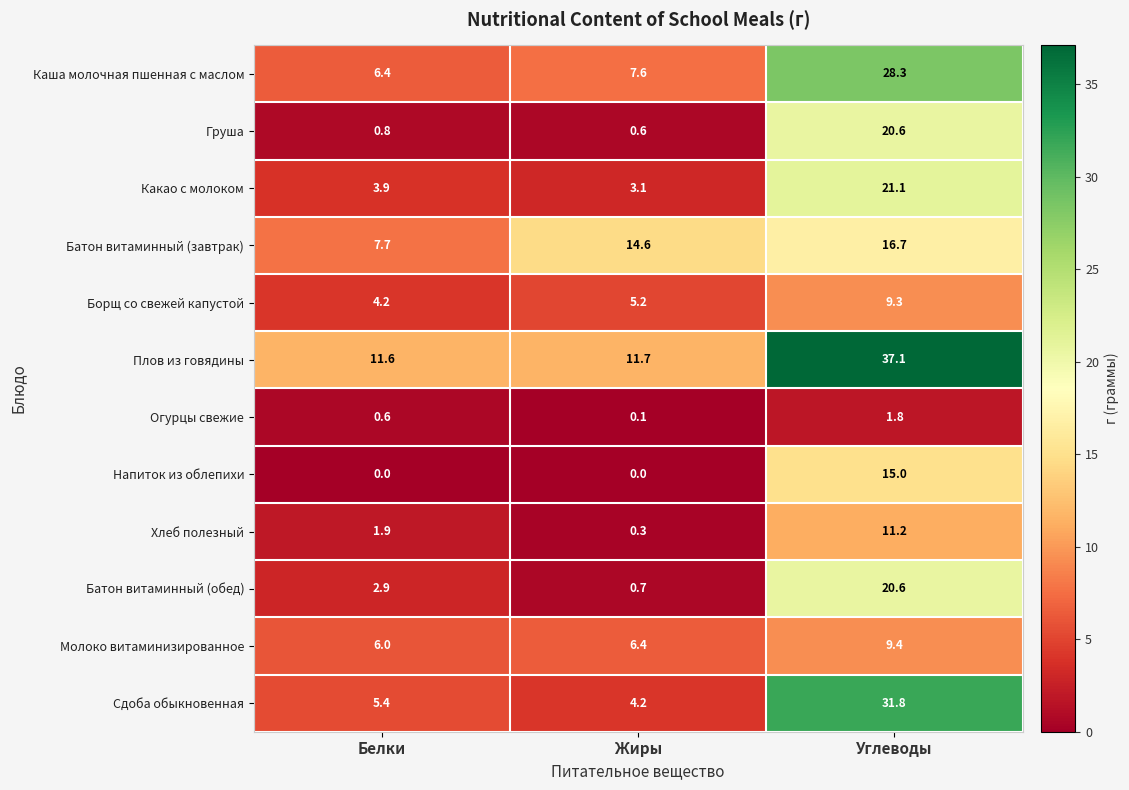

Between Белки and Жиры, which series saw the biggest shift?

Батон витаминный (завтрак)